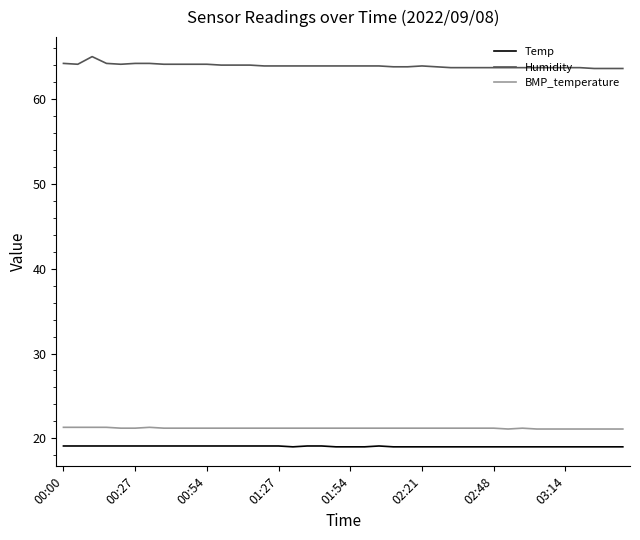

Which series has the largest total across all categories?

Humidity